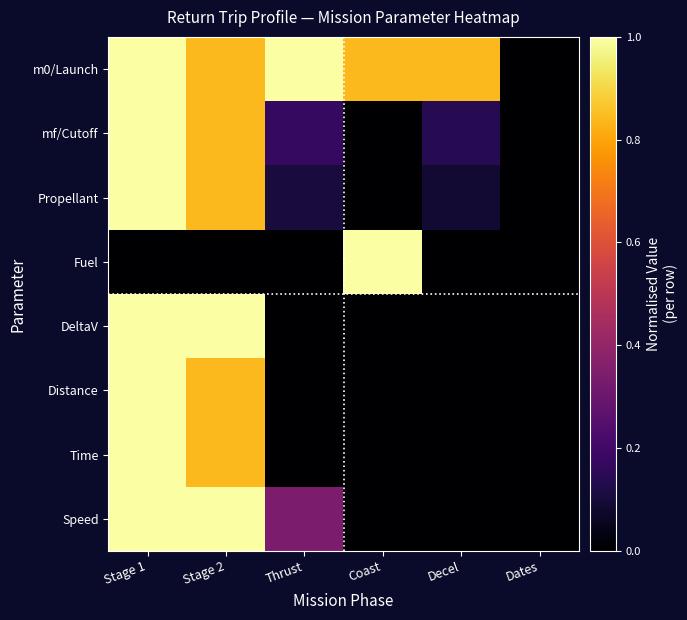

Which category has the lowest value across all series?

Dates